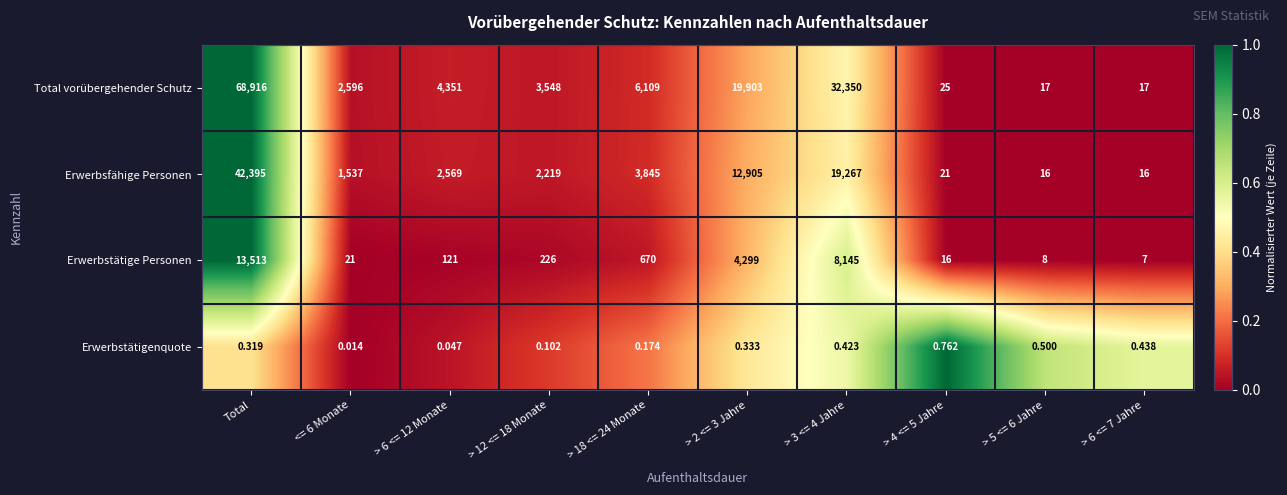

Which series changed the most between <= 6 Monate and > 6 <= 7 Jahre?

Total vorübergehender Schutz